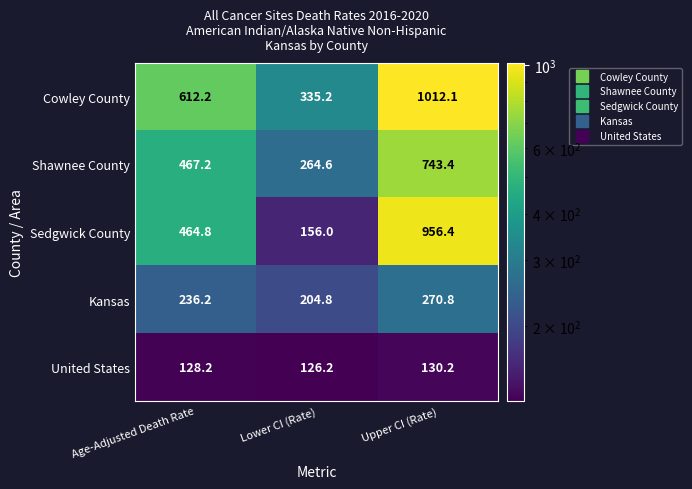

Reading left to right, what are all the values shown in this chart?

Cowley County: 612.2	335.2	1012.1
Shawnee County: 467.2	264.6	743.4
Sedgwick County: 464.8	156.0	956.4
Kansas: 236.2	204.8	270.8
United States: 128.2	126.2	130.2